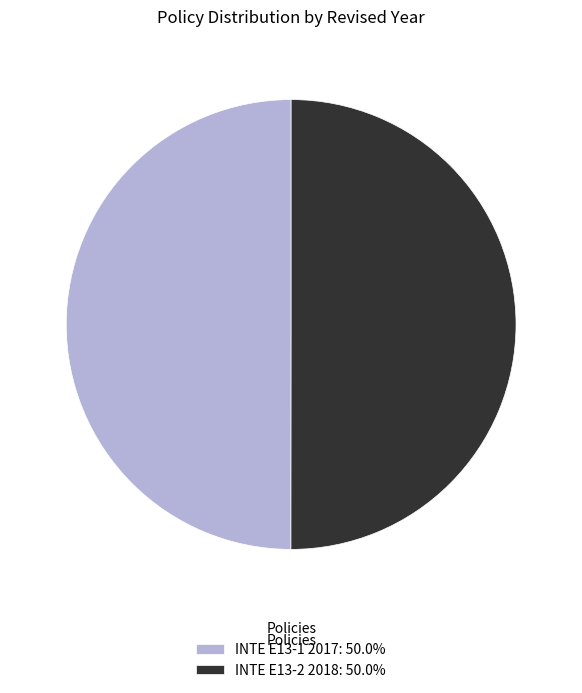

Combined, do INTE E13-1 2017: 50.0% and INTE E13-2 2018: 50.0% account for over 50%?

Yes